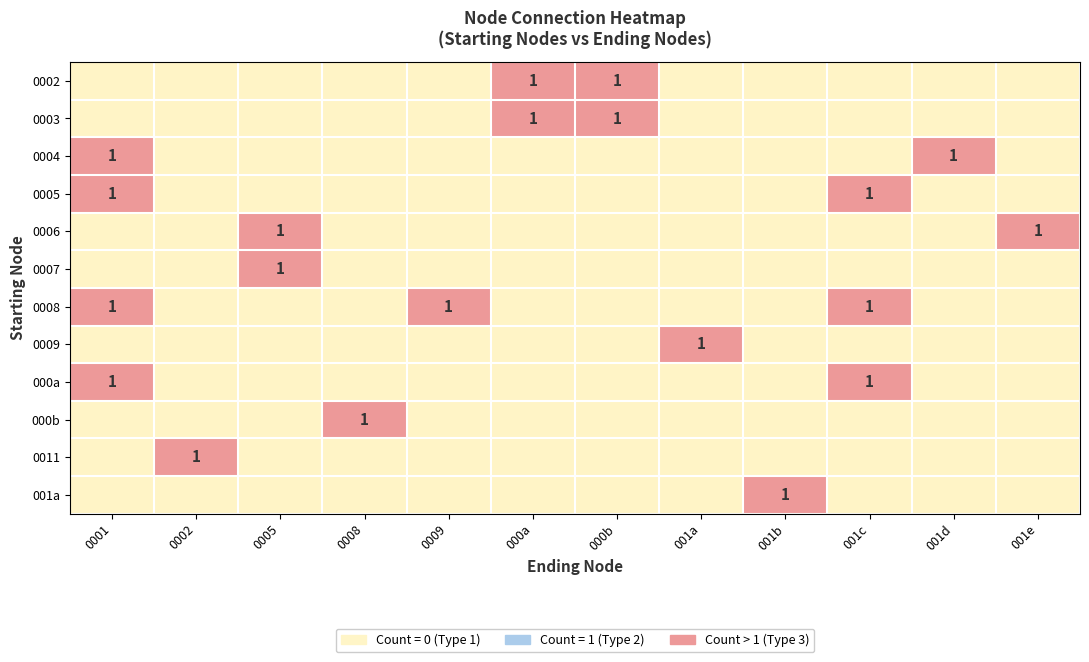

Count the number of categories in the chart.

12